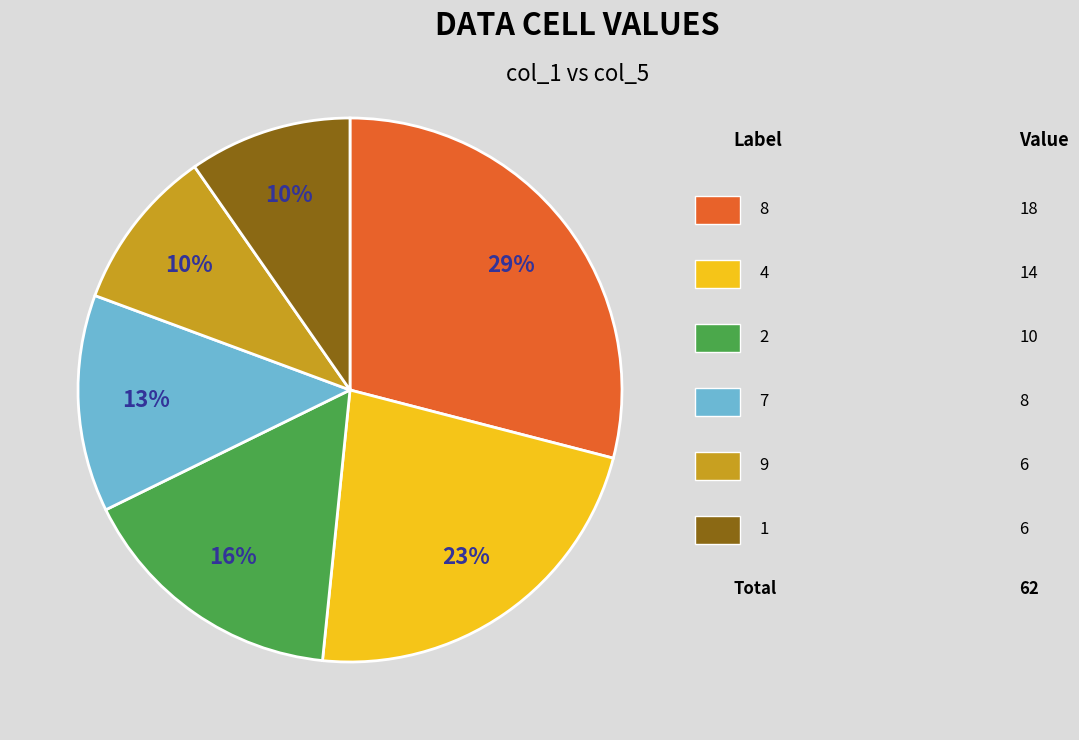

How many segments does this pie chart have?

6